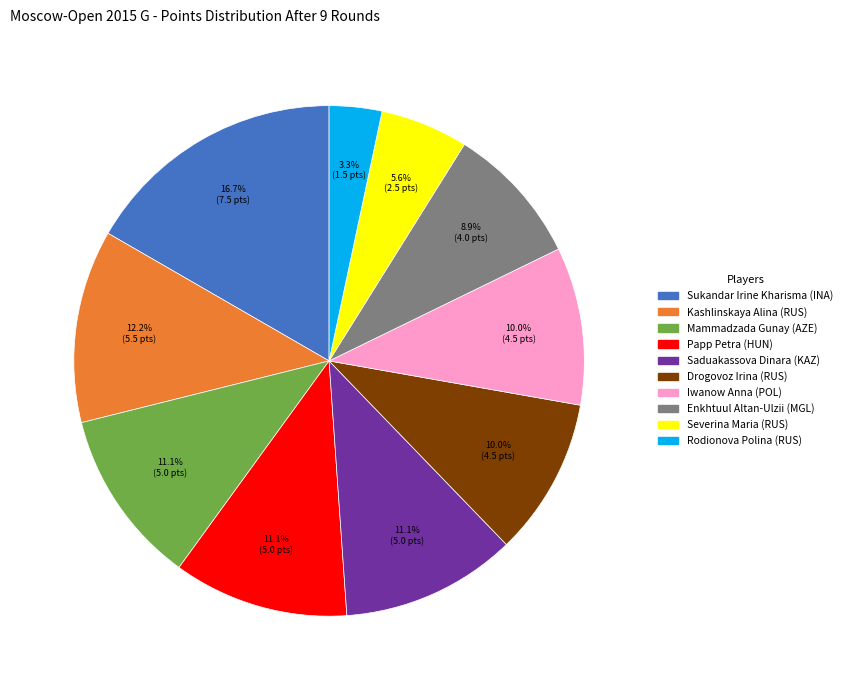

What percentage is the Enkhtuul Altan-Ulzii (MGL) slice, to the nearest percent?

9%